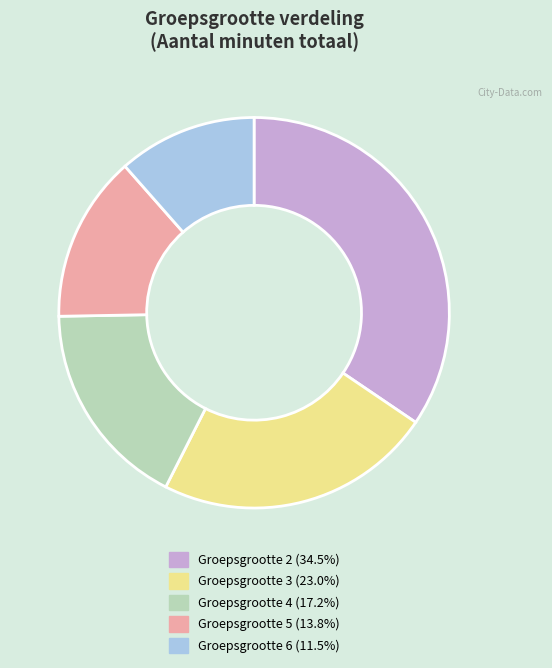

Is there any slice that represents more than half of the pie?

No